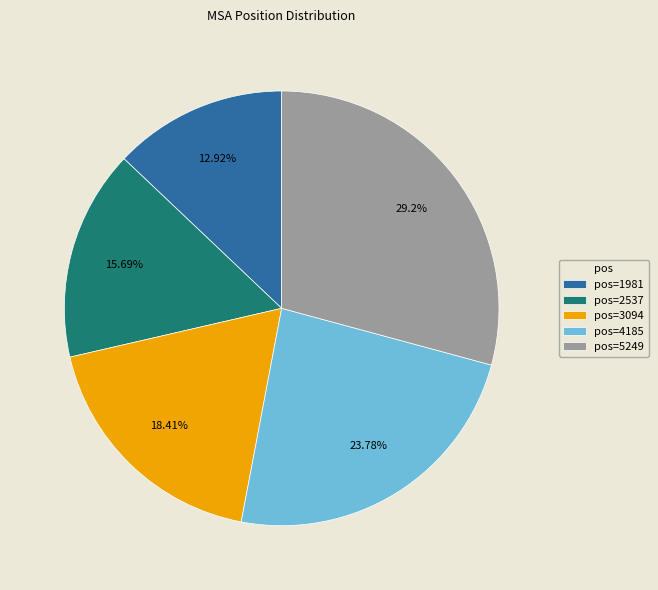

Does any single category account for the majority?

No